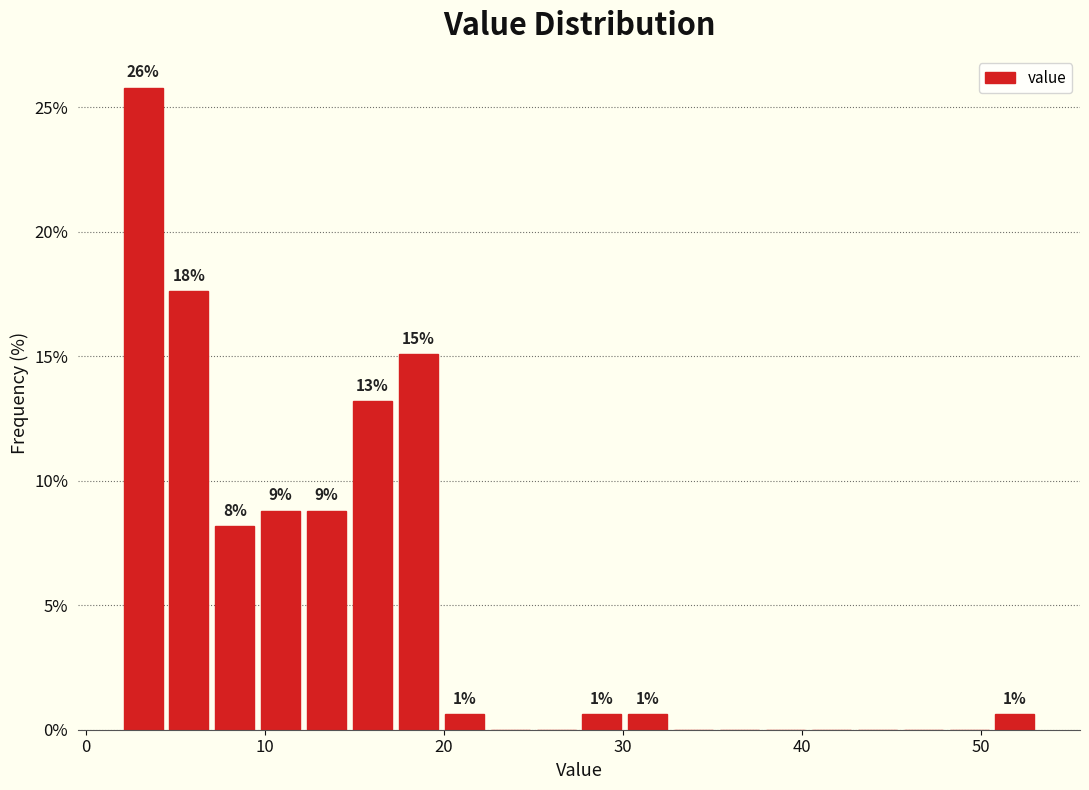

Around what value on the x-axis is the tallest bar? Give the approximate position of its centre, as read against the axis.

3